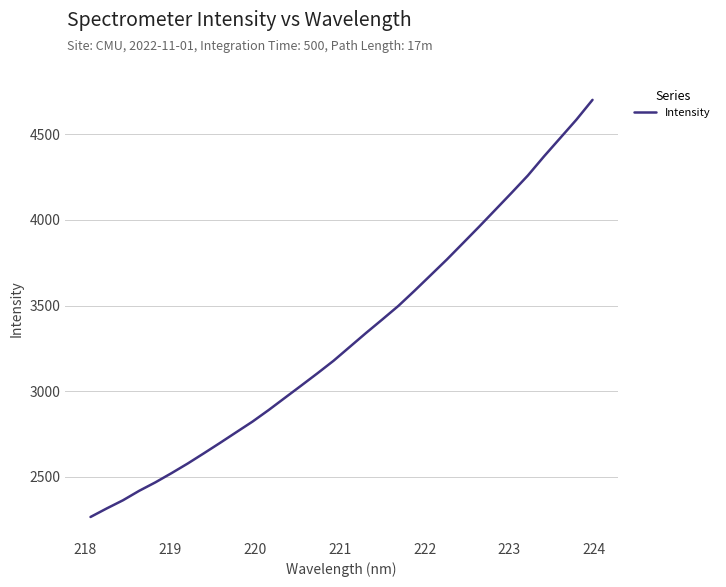

What is the minimum value shown in the chart?

2266.5